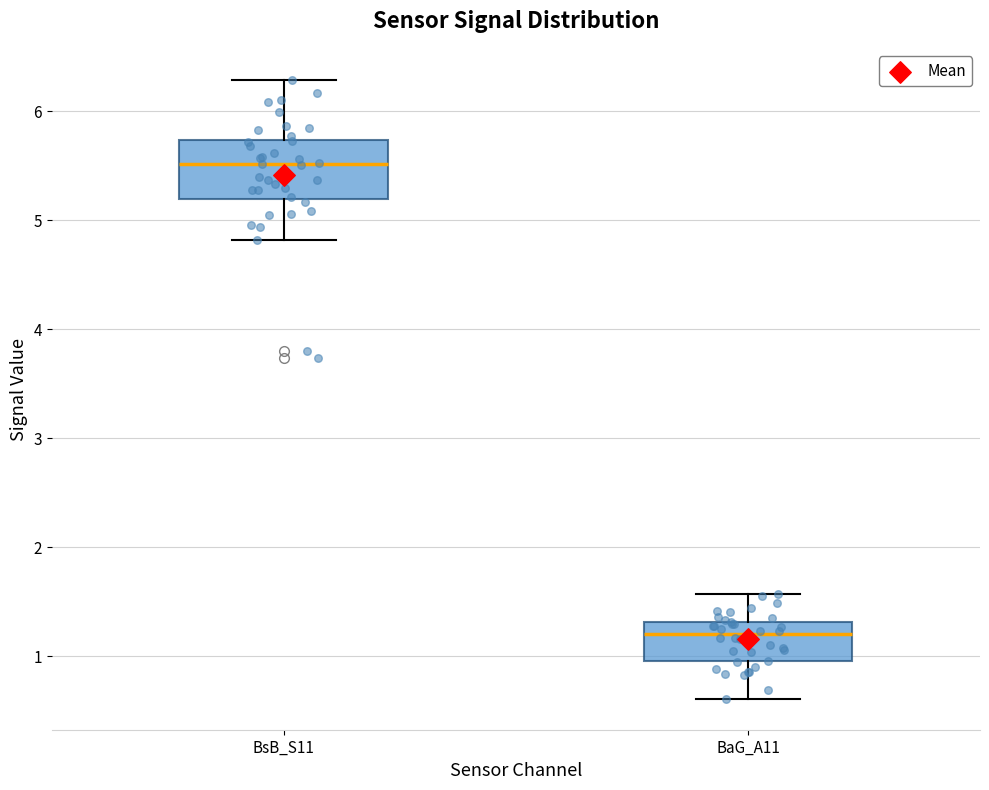

Which box's median line is the highest?

BsB_S11